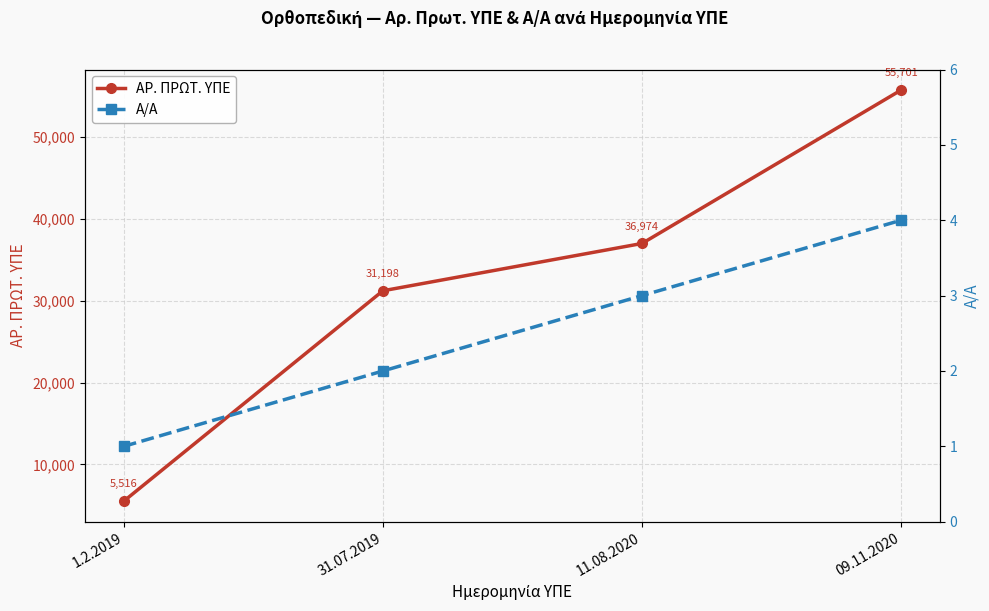

The value of ΑΡ. ΠΡΩΤ. ΥΠΕ at 11.08.2020 is 36974. True or false?

True